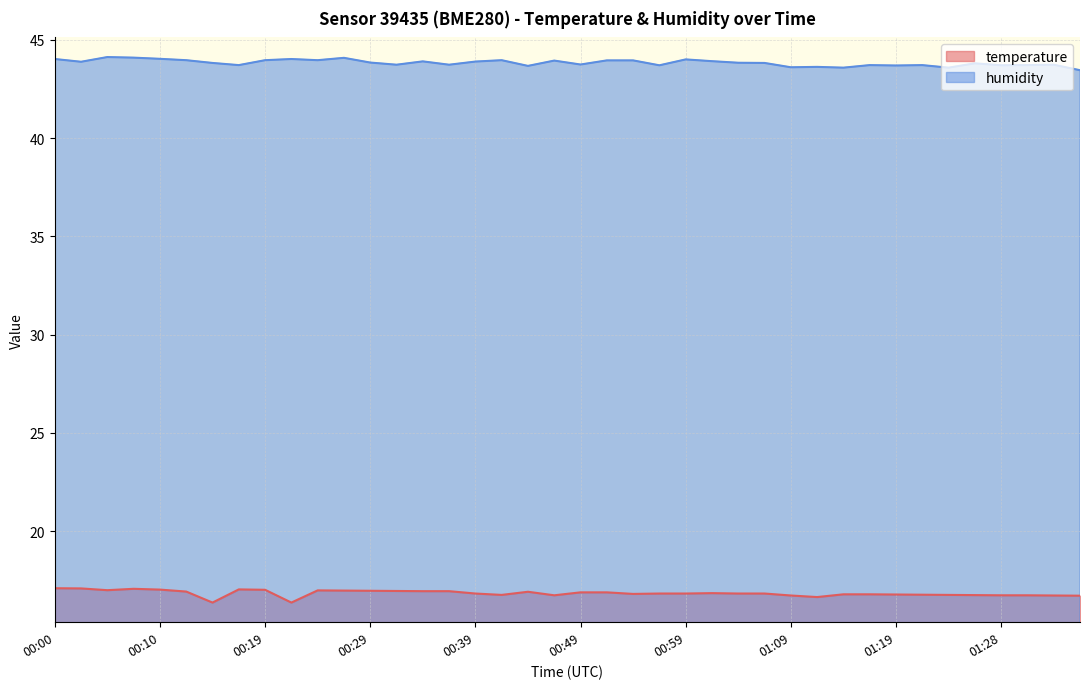

True or false: humidity and temperature cross at least once.

False